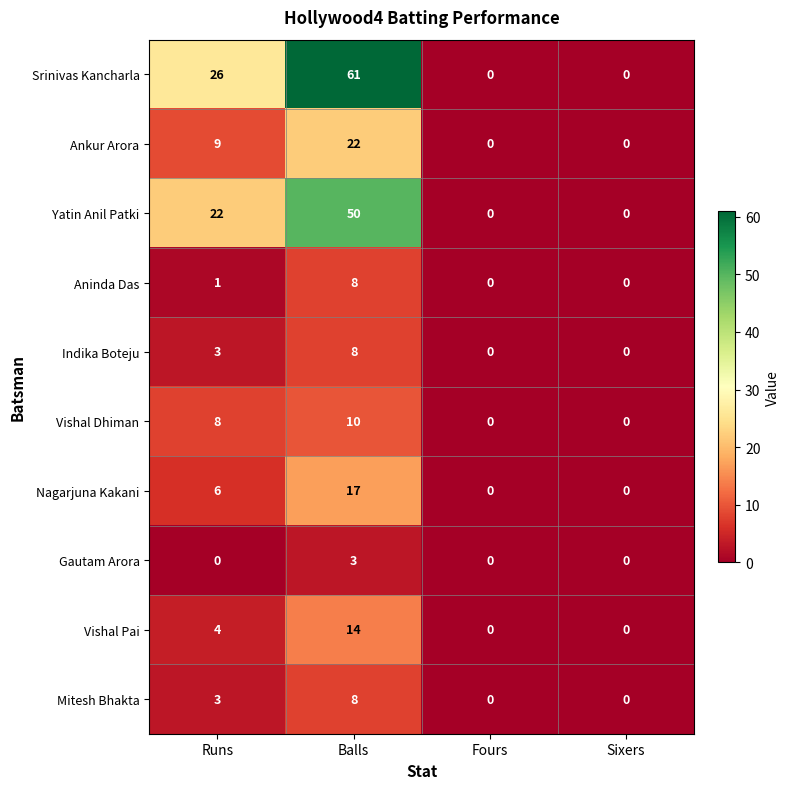

At how many categories does at least one series exceed 36?

1